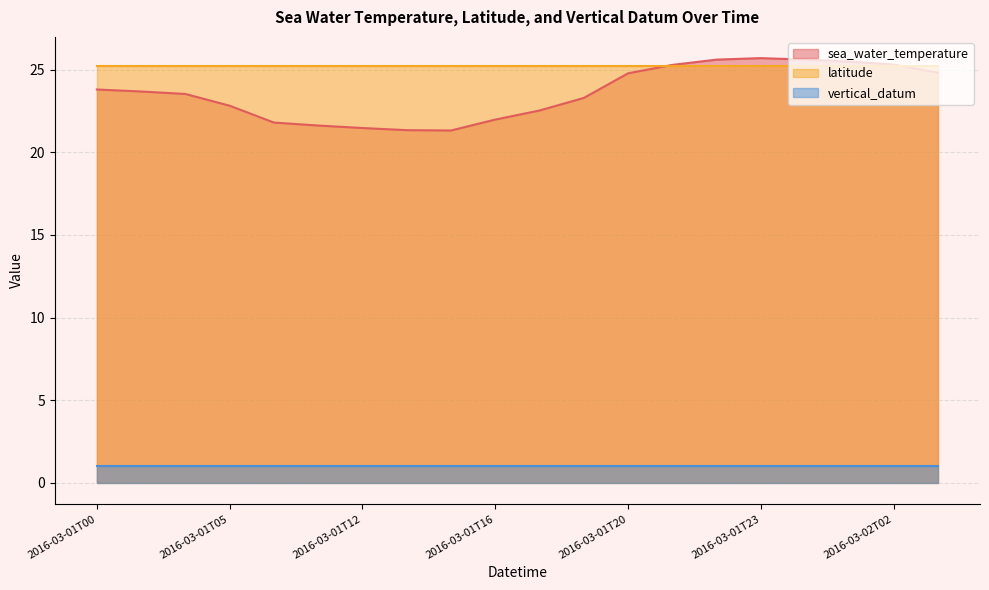

Count the number of data series in this chart.

3